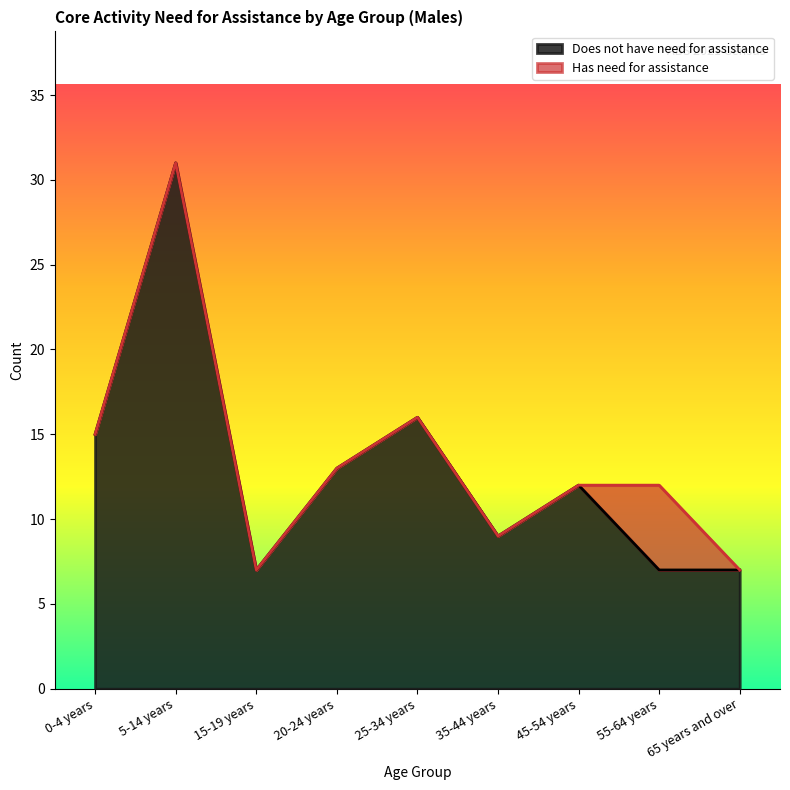

What is the value of the 1st point from the left?

15